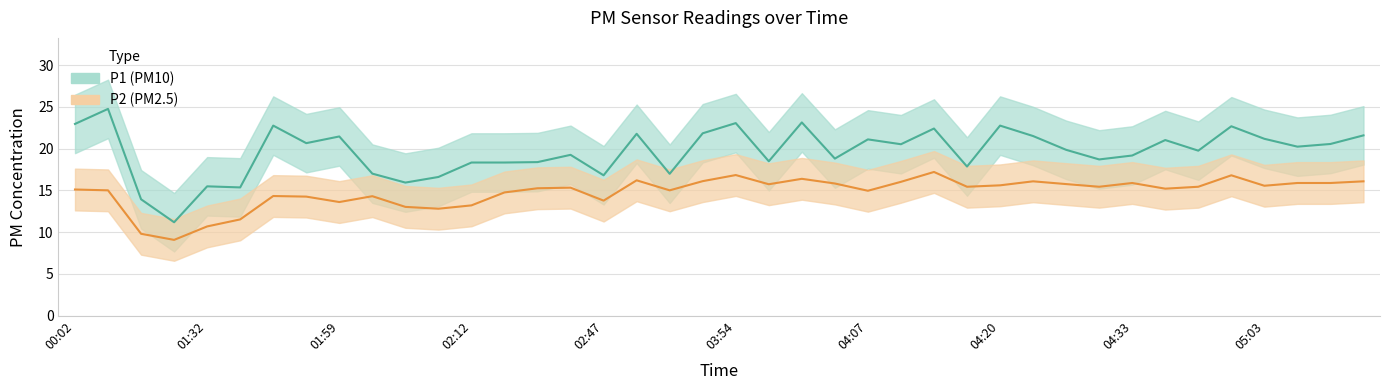

How many interior local peaks does the P1 series have?

13